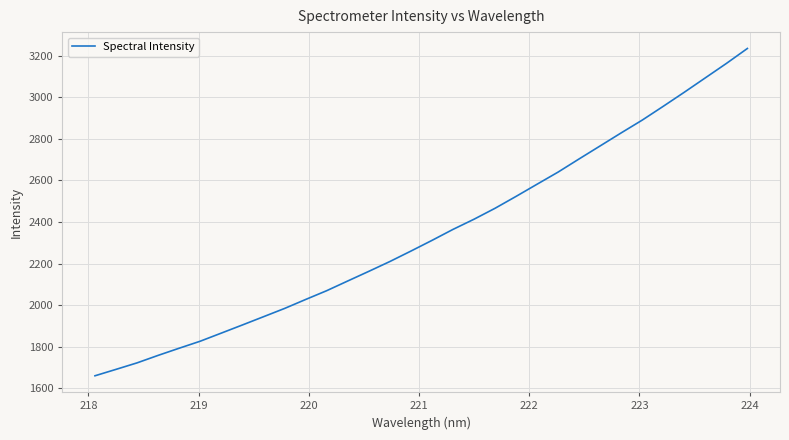

What is the maximum value shown in the chart?

3235.7